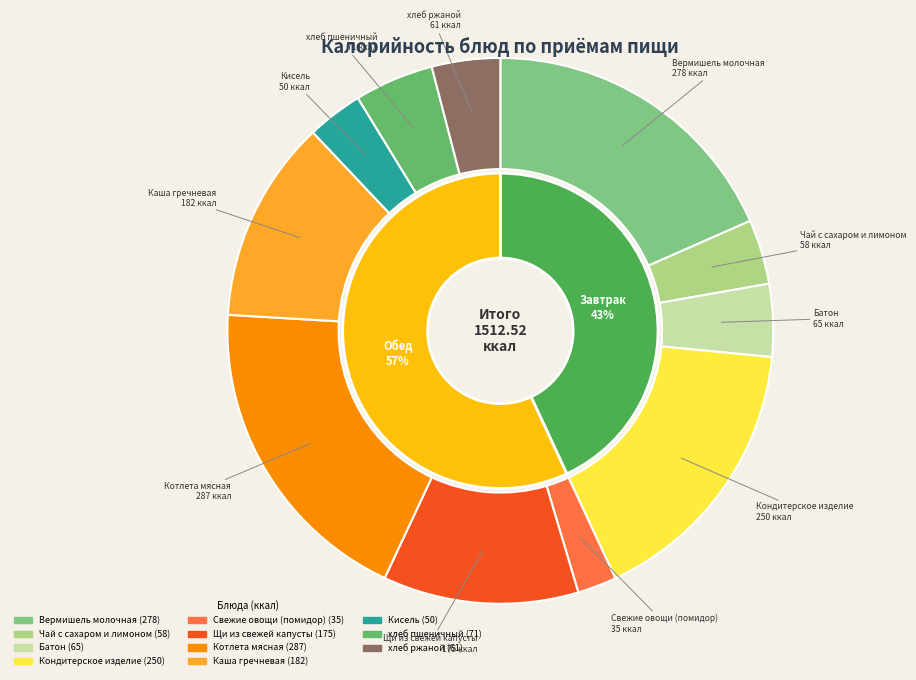

To the nearest percent, what is the difference between the Каша гречневая and хлеб пшеничный slice percentages?

7%